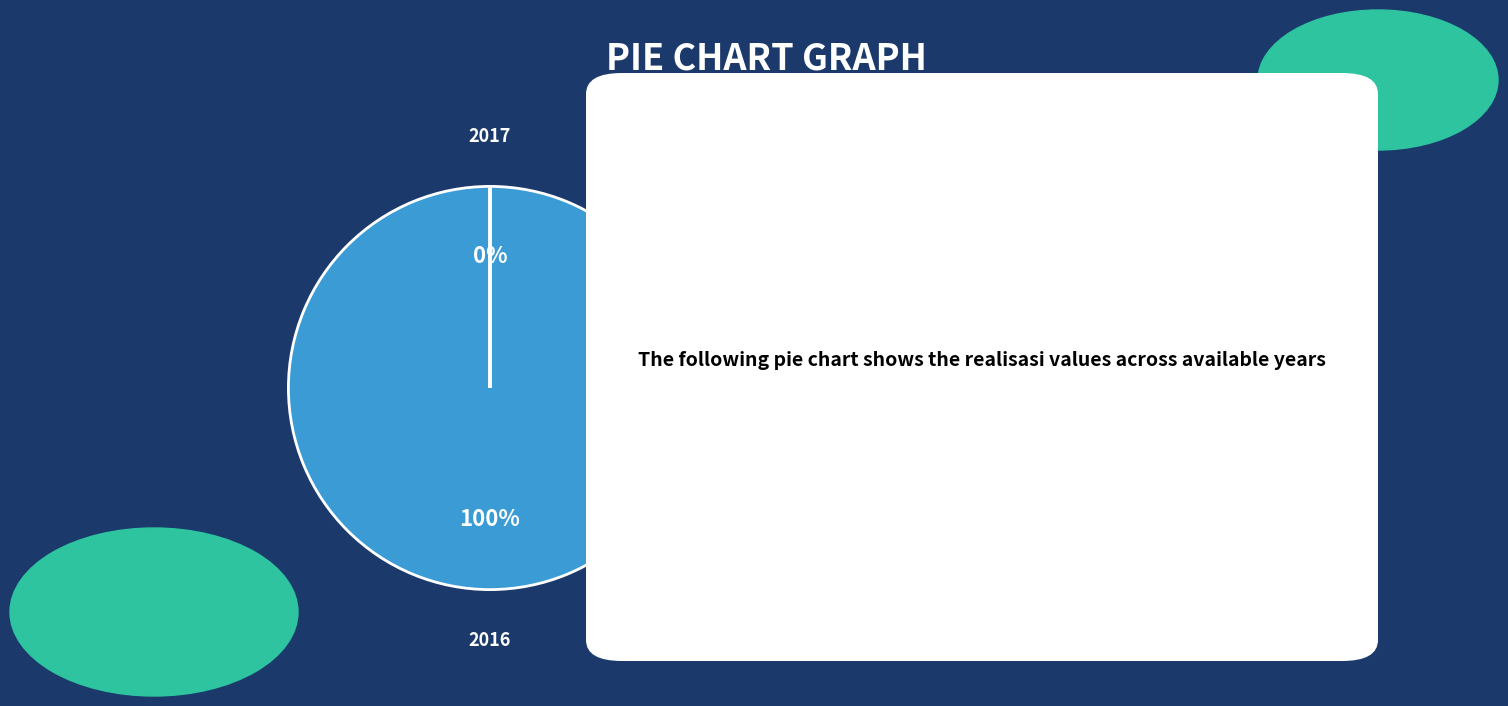

What is the majority slice?

2016